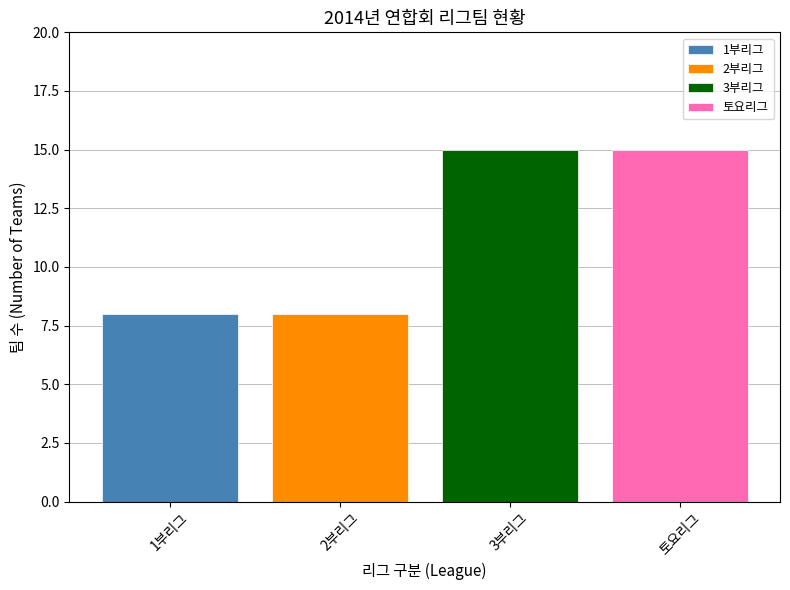

Reading left to right, what are all the values shown in this chart?

8	8	15	15